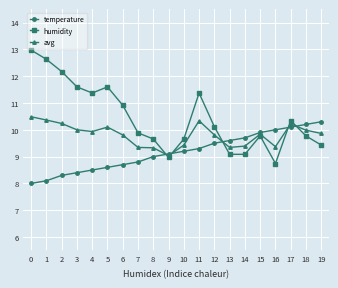

What is the difference between the maximum and minimum values in the humidity series?

4.2